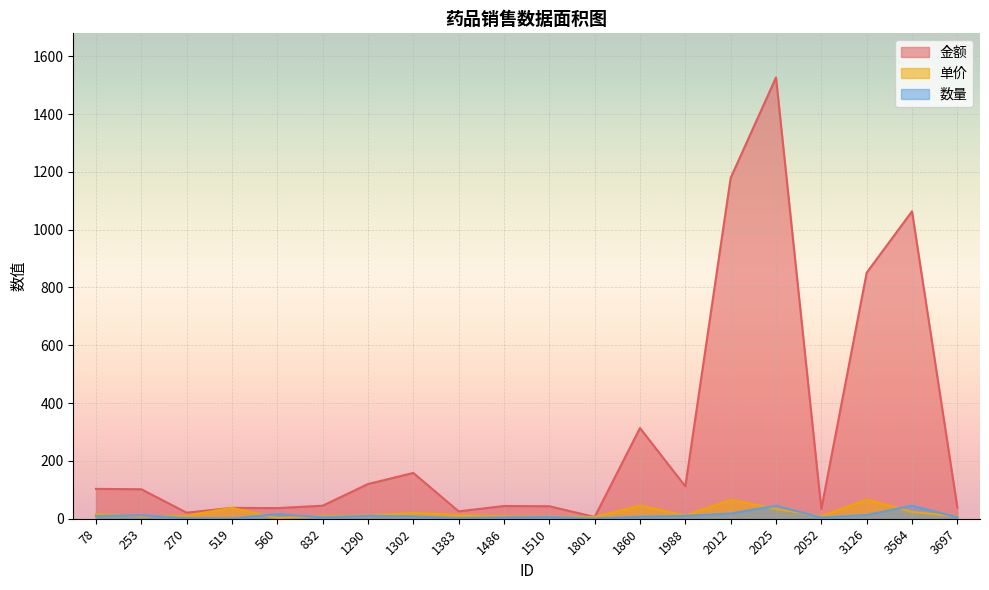

Reading left to right, extract all data points from this chart.

金额: 78=103.3	253=102.0	270=21.0	519=37.6	560=36.8	832=45.0	1290=120.0	1302=158.4	1383=25.6	1486=44.0	1510=43.2	1801=6.2	1860=313.6	1988=112.0	2012=1179.0	2025=1526.5	2052=33.6	3126=851.0	3564=1063.5	3697=39.0
单价: 78=16.2	253=8.5	270=10.5	519=37.6	560=2.3	832=9.0	1290=12.0	1302=19.8	1383=12.8	1486=8.8	1510=7.2	1801=6.2	1860=44.8	1988=11.2	2012=65.5	2025=34.0	2052=8.4	3126=66.2	3564=23.7	3697=7.8
数量: 78=9.0	253=12.0	270=2.0	519=1.0	560=16.0	832=5.0	1290=10.0	1302=8.0	1383=2.0	1486=5.0	1510=6.0	1801=1.0	1860=7.0	1988=10.0	2012=18.0	2025=45.0	2052=4.0	3126=13.0	3564=45.0	3697=5.0